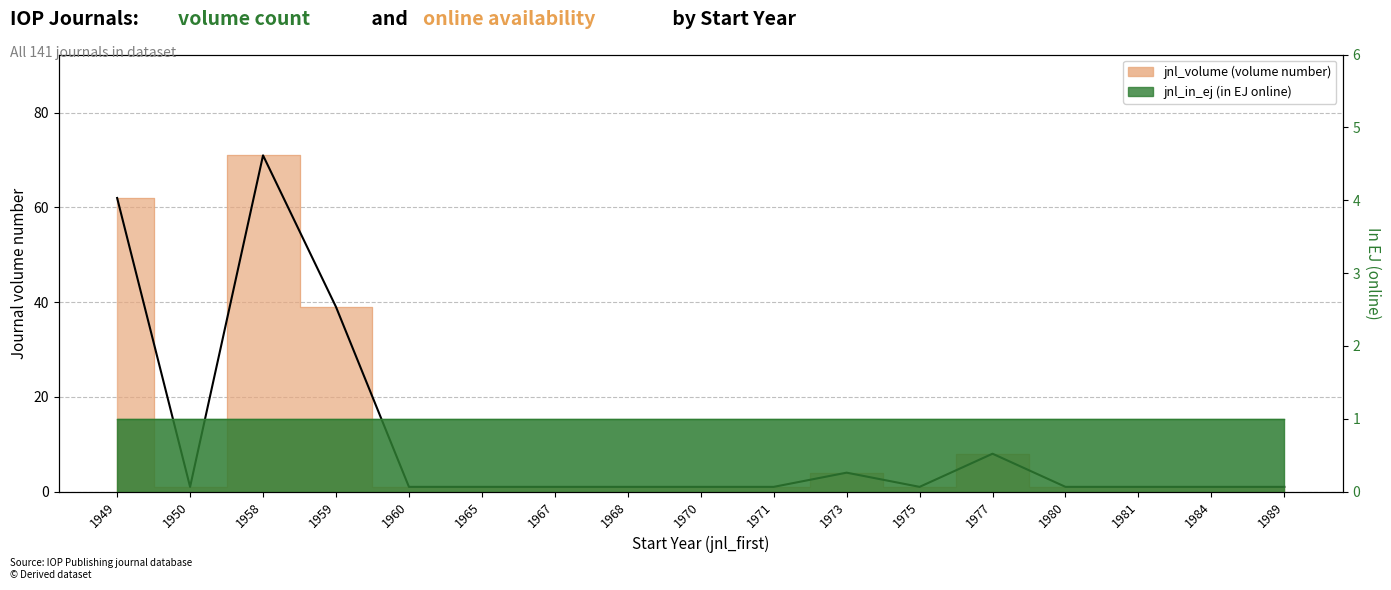

Reading left to right, transcribe all the data shown in this chart.

1949=62	1950=1	1958=71	1959=39	1960=1	1965=1	1967=1	1968=1	1970=1	1971=1	1973=4	1975=1	1977=8	1980=1	1981=1	1984=1	1989=1